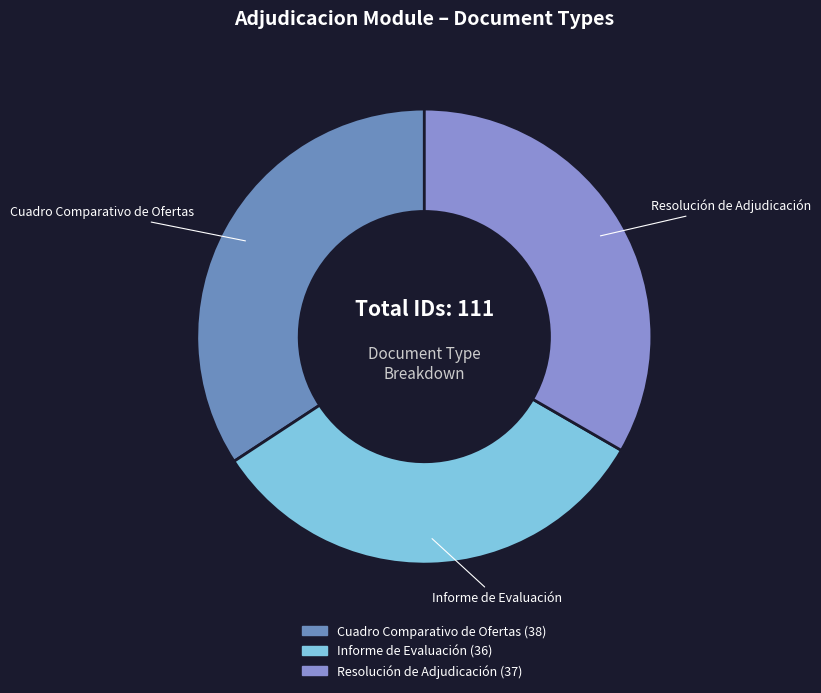

The Resolución de Adjudicación slice represents 44% of the pie. True or false?

False